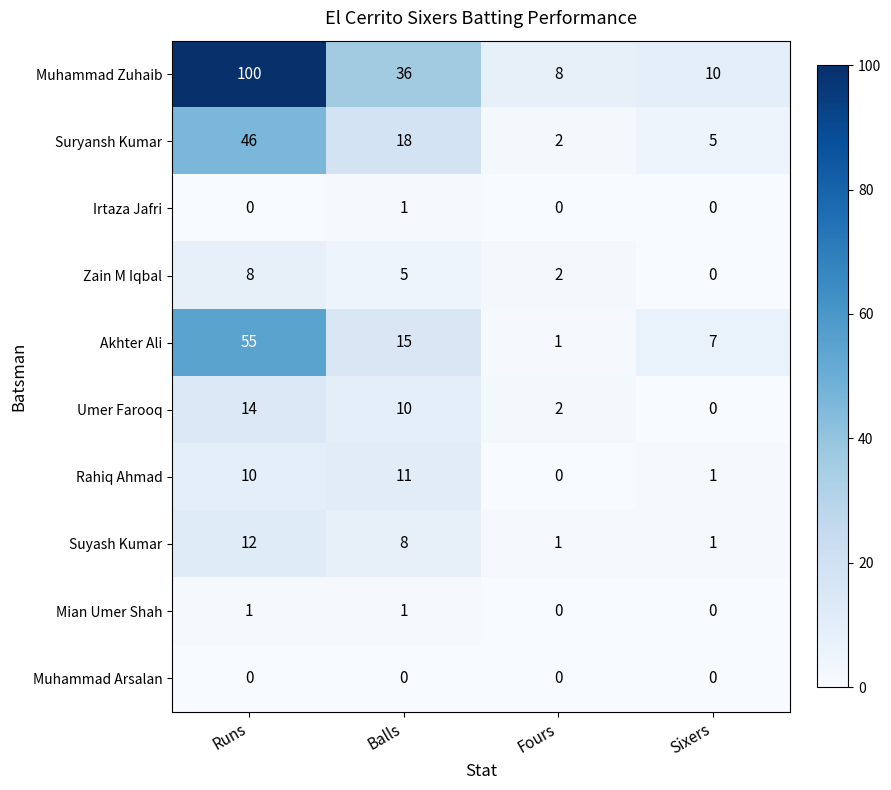

Which series has the largest total across all categories?

Muhammad Zuhaib